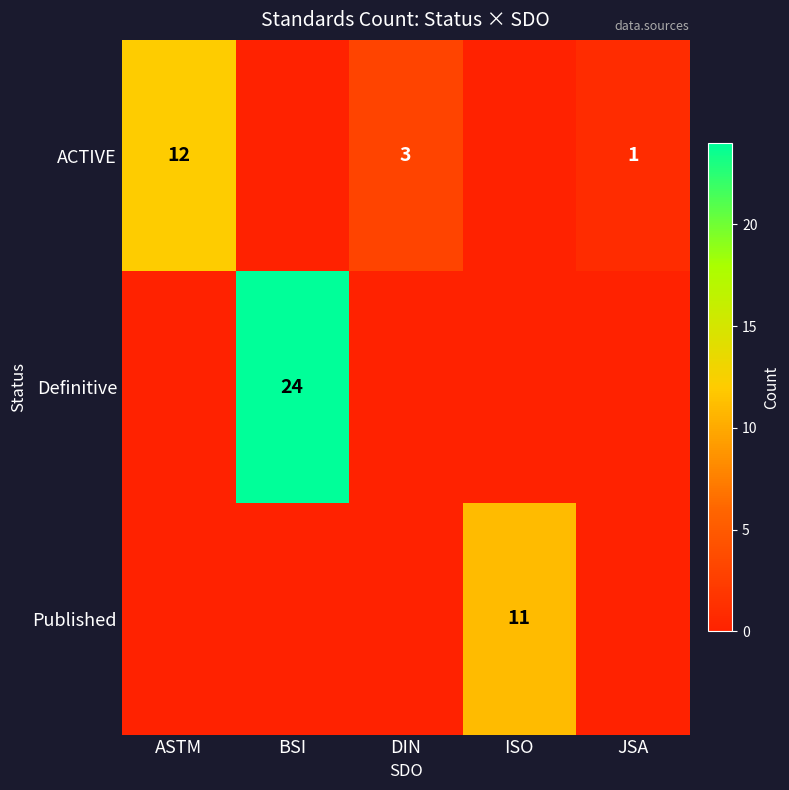

The ACTIVE series shows 12 at ASTM. True or false?

True